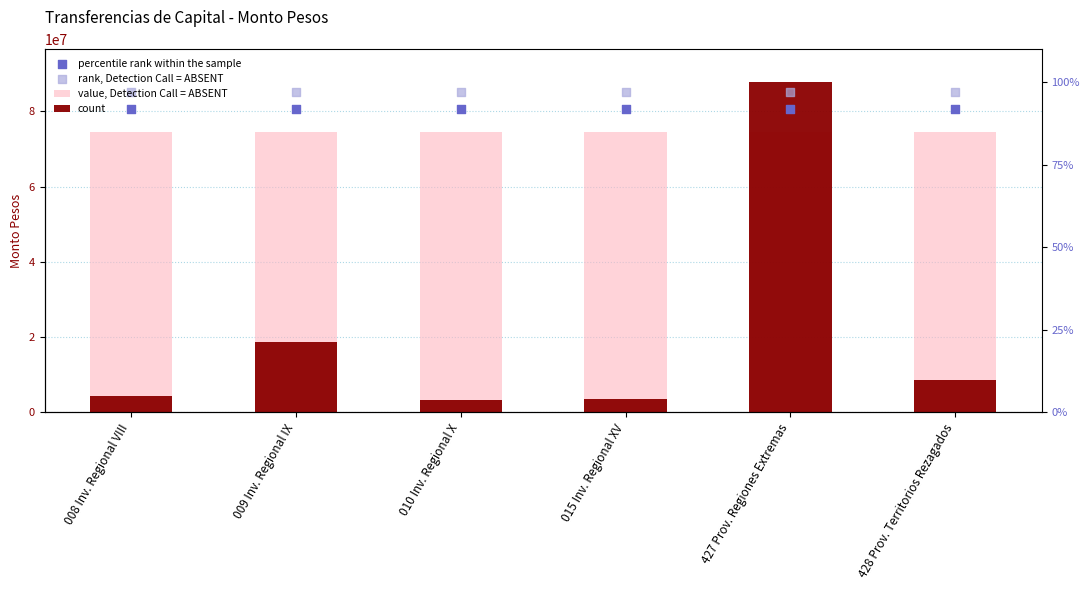

Is the value of rank, Detection Call = ABSENT at 009 Inv. Regional IX greater than the value of count at 008 Inv. Regional VIII?

Yes